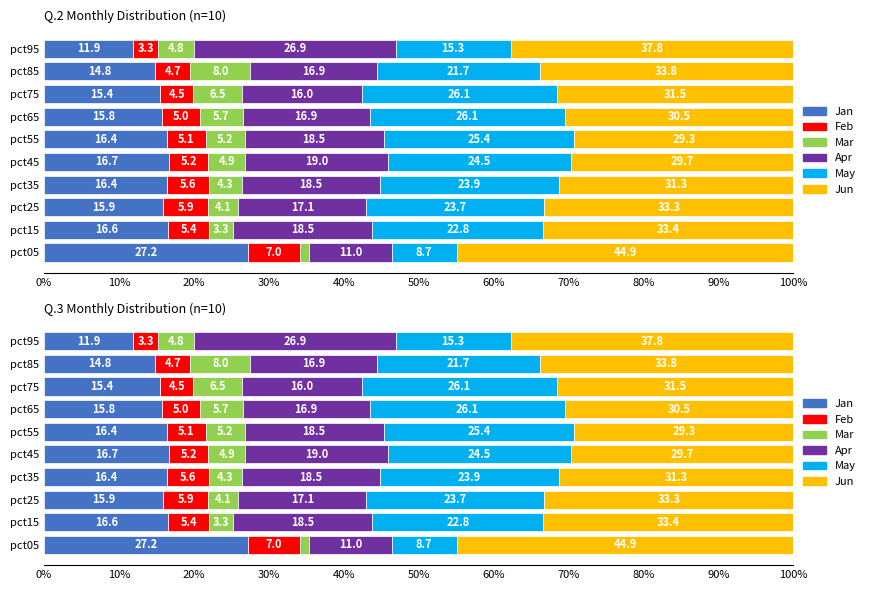

Rank the series by their maximum value, from lowest to highest.

Feb, Mar, May, Apr, Jan, Jun